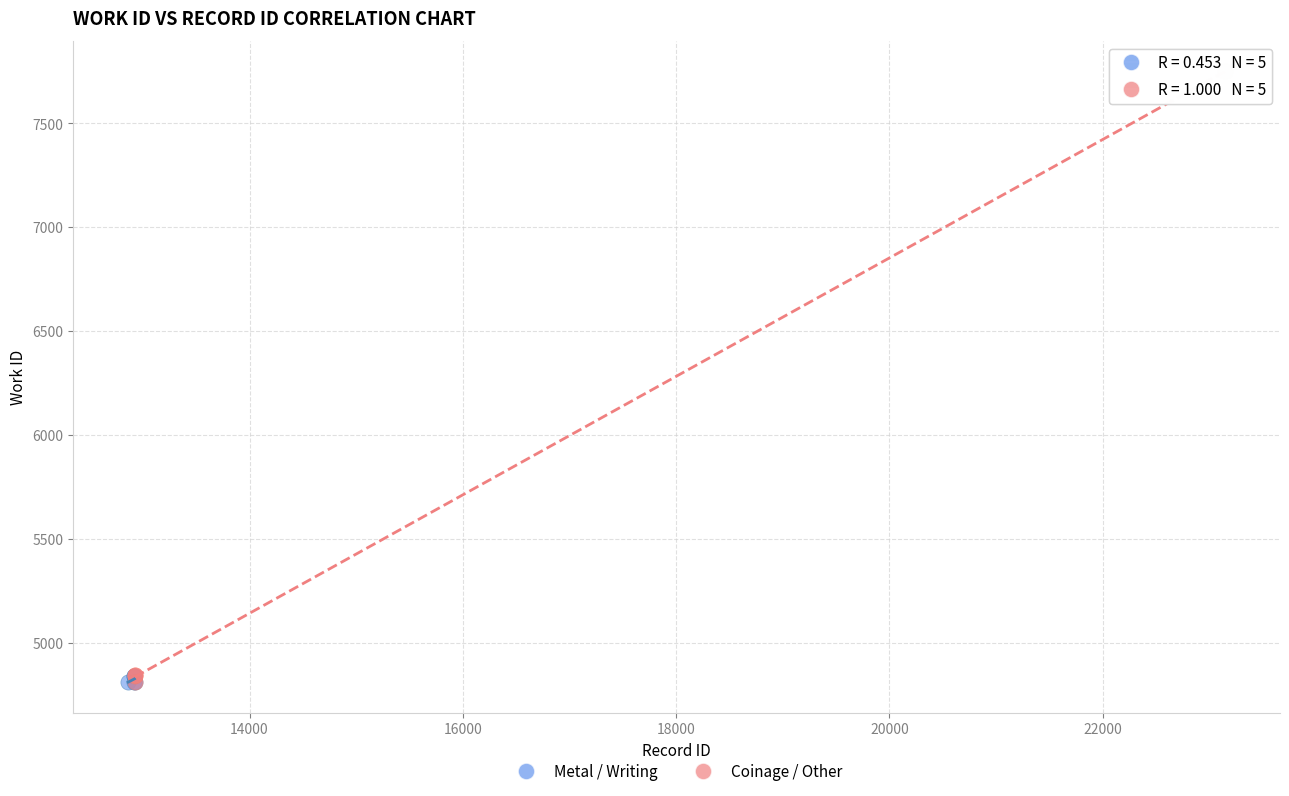

Which series reaches the maximum Y coordinate?

Coinage / Other